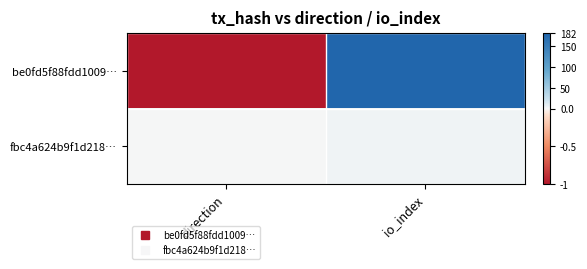

What is the spread (max minus min) of values at direction?

2